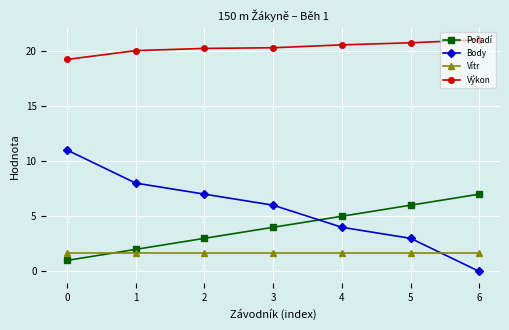

What is the sum of the Body values at 0 and 4?

15.0